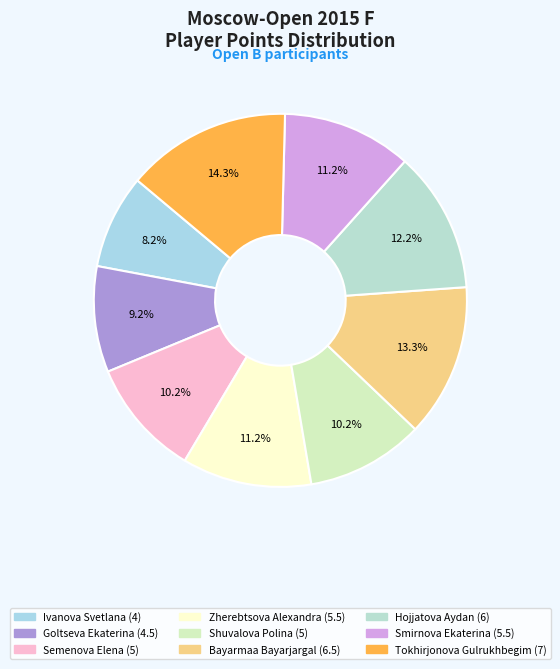

Which category has the smallest portion of the pie?

Ivanova Svetlana